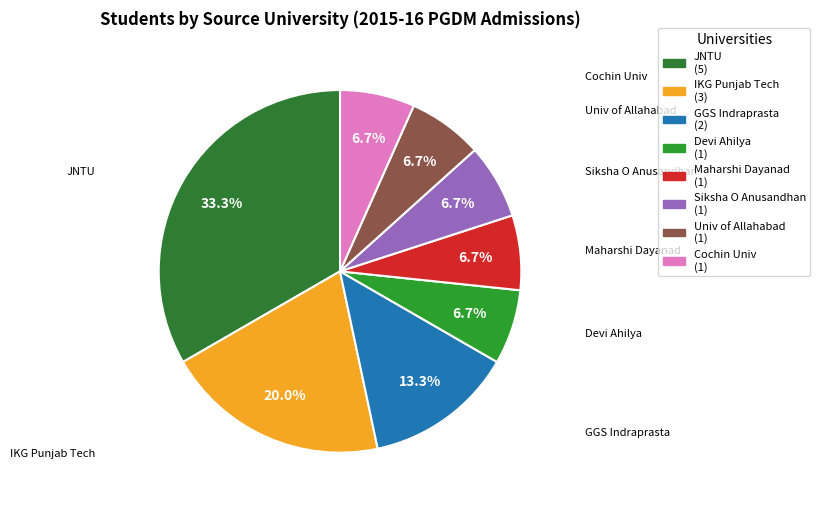

Does any single category account for the majority?

No